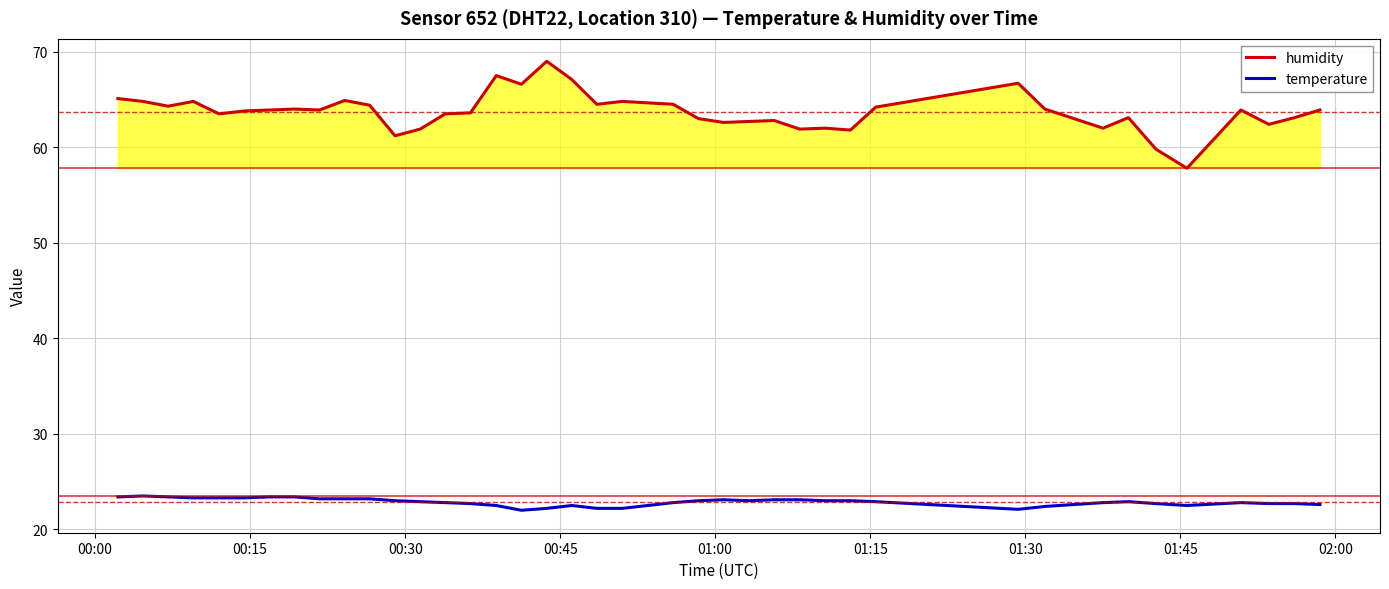

True or false: humidity and temperature cross at least once.

False